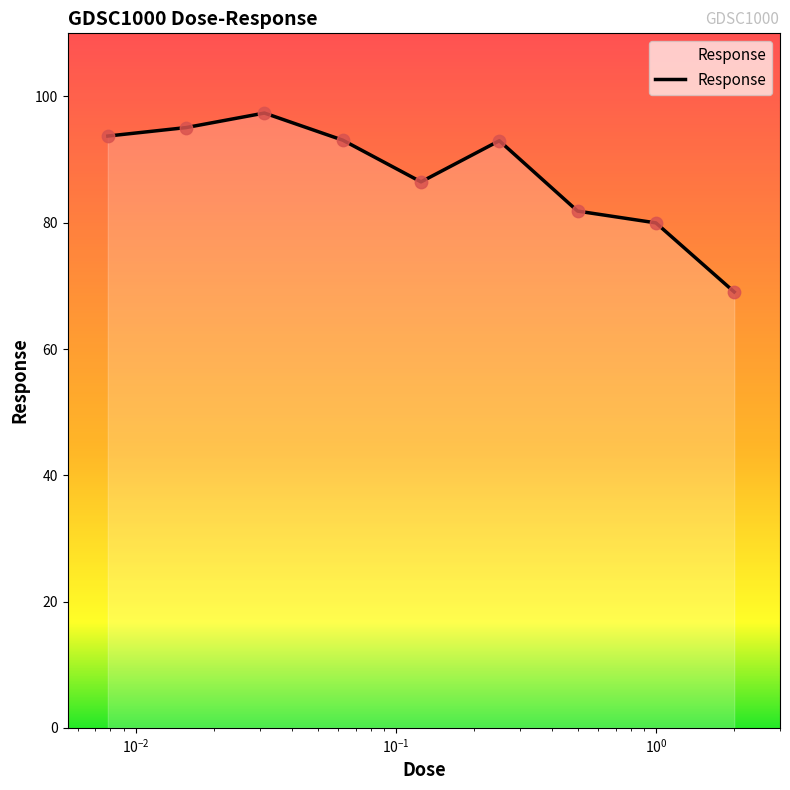

What is the difference between the maximum and minimum values?

28.3